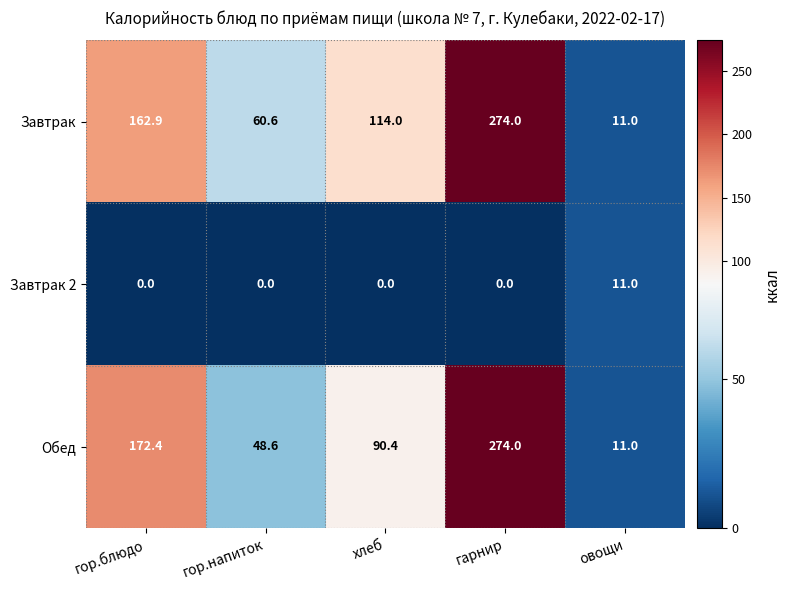

What is the maximum value for Обед?

274.0